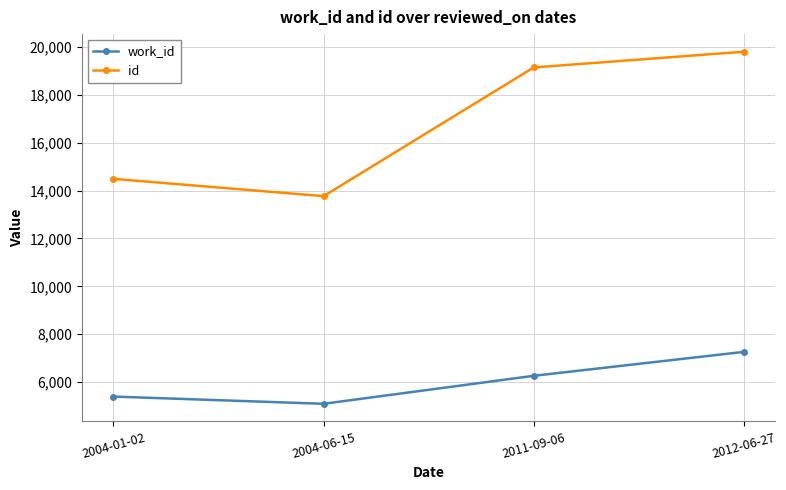

Reading right to left, what are all the values shown in this chart?

work_id: 2012-06-27=7263	2011-09-06=6264	2004-06-15=5095	2004-01-02=5397
id: 2012-06-27=19797	2011-09-06=19140	2004-06-15=13766	2004-01-02=14488